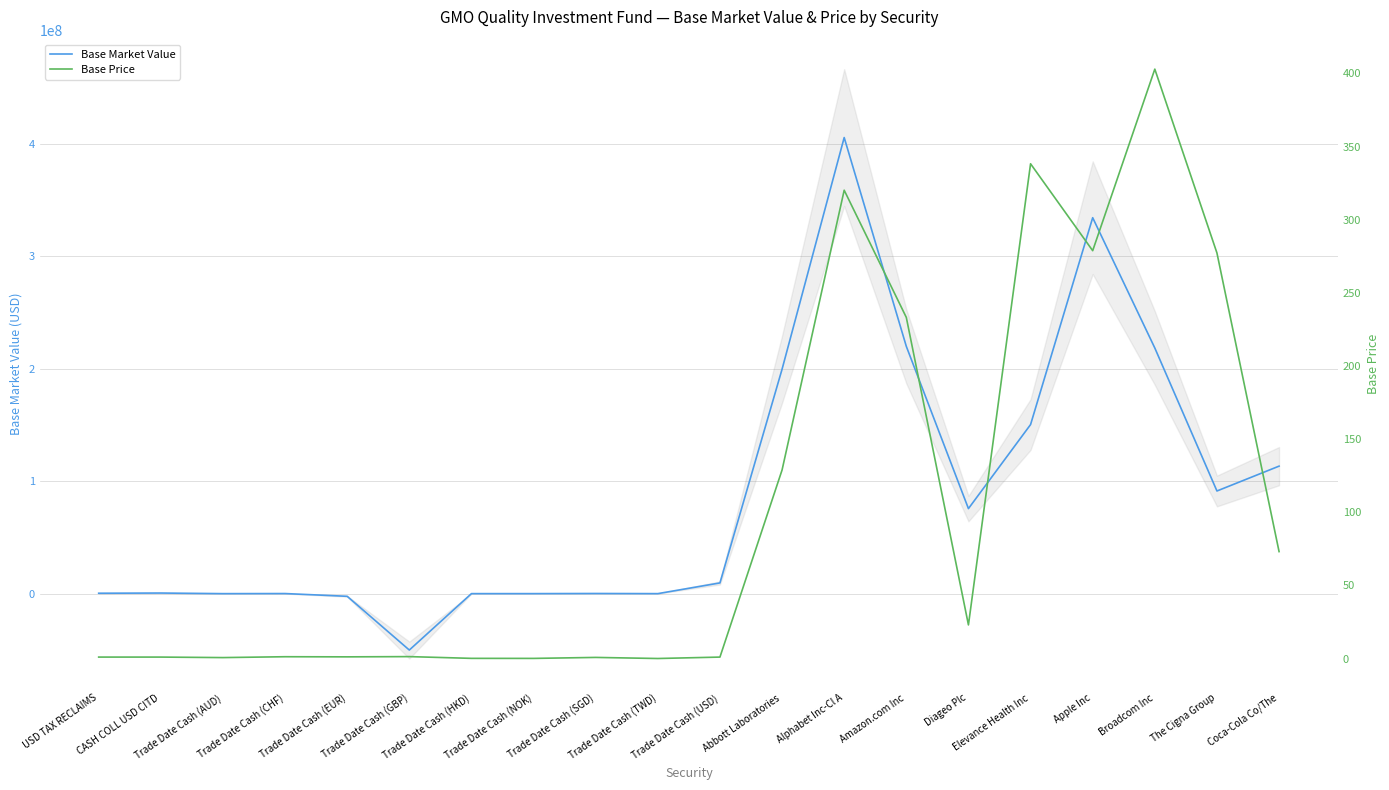

Which series changed the most between CASH COLL USD CITD and Broadcom Inc?

Base Market Value